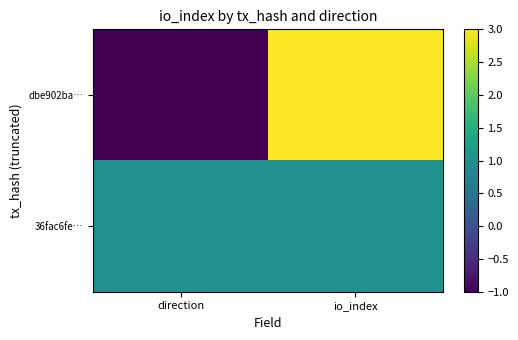

Reading right to left, list all the values displayed in this chart.

dbe902ba…: io_index=3	direction=-1
36fac6fe…: io_index=1	direction=1